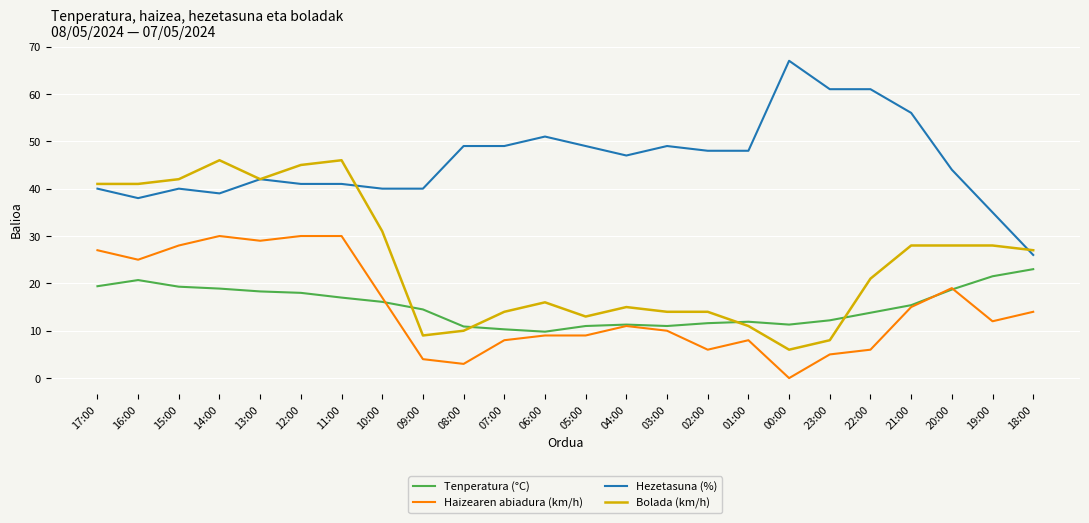

What is the difference between the highest and lowest values at 01:00?

40.0